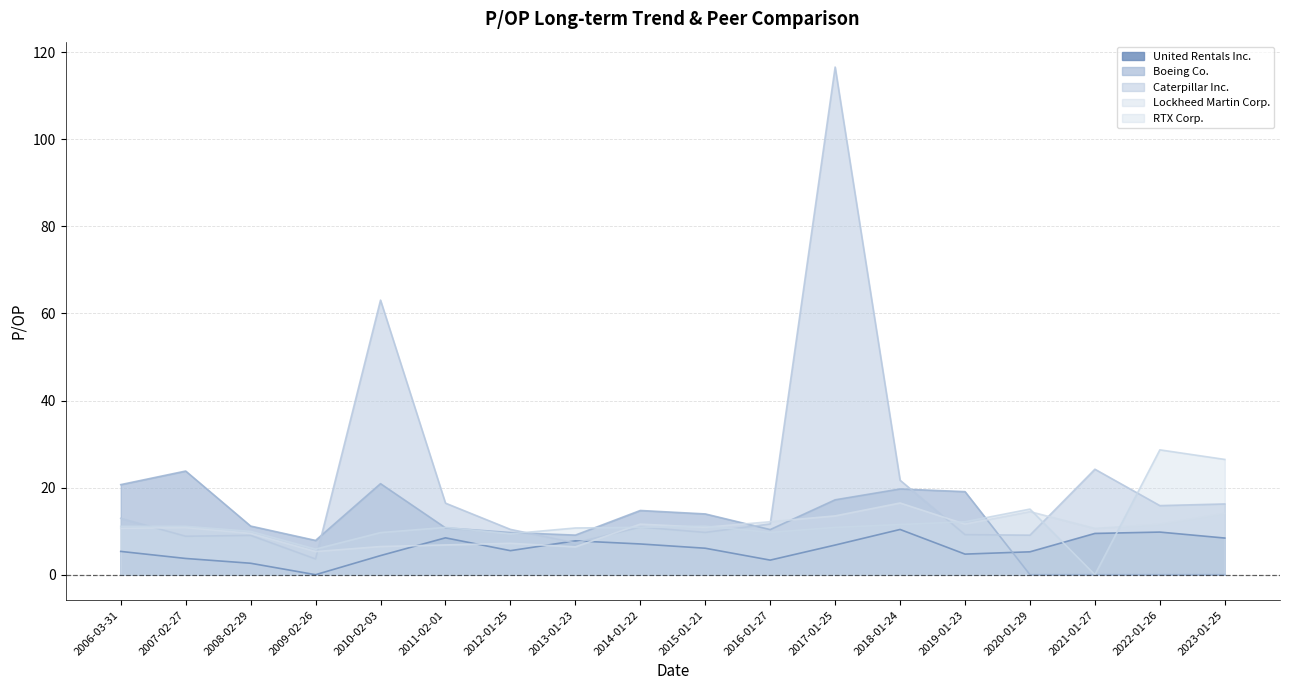

Which series has the widest spread of values?

Caterpillar Inc.